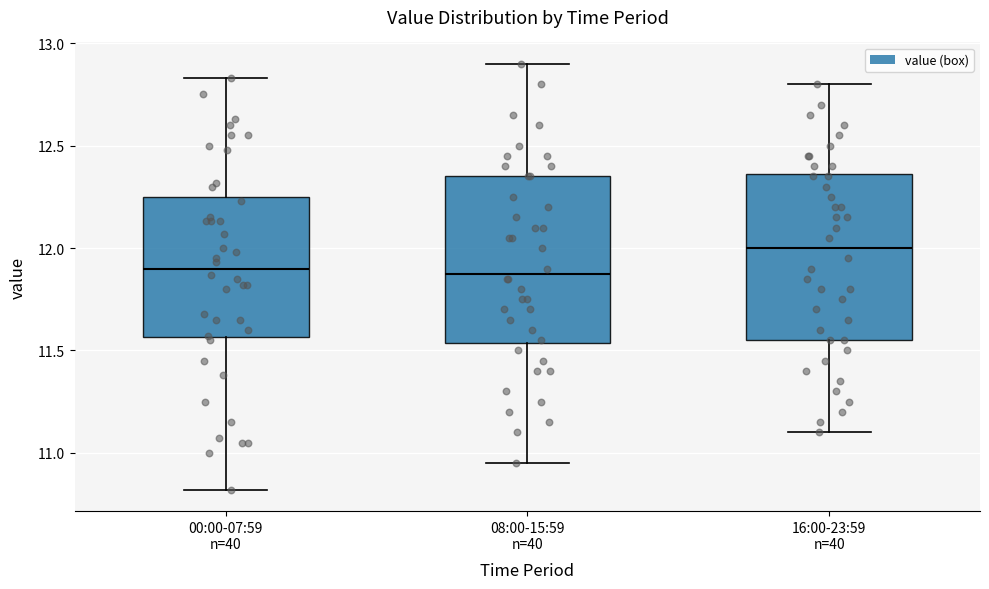

Reading left to right, read every box against the y-axis: the position of its median line, the range the box covers, and the ends of its whiskers. The values are not printed on the chart, so give them approximately, as read against the axis.

00:00-07:59 n=40: median 11.90, box 11.55 to 12.25, whiskers 10.80 to 12.85
08:00-15:59 n=40: median 11.90, box 11.55 to 12.35, whiskers 10.95 to 12.90
16:00-23:59 n=40: median 12.00, box 11.55 to 12.35, whiskers 11.10 to 12.80